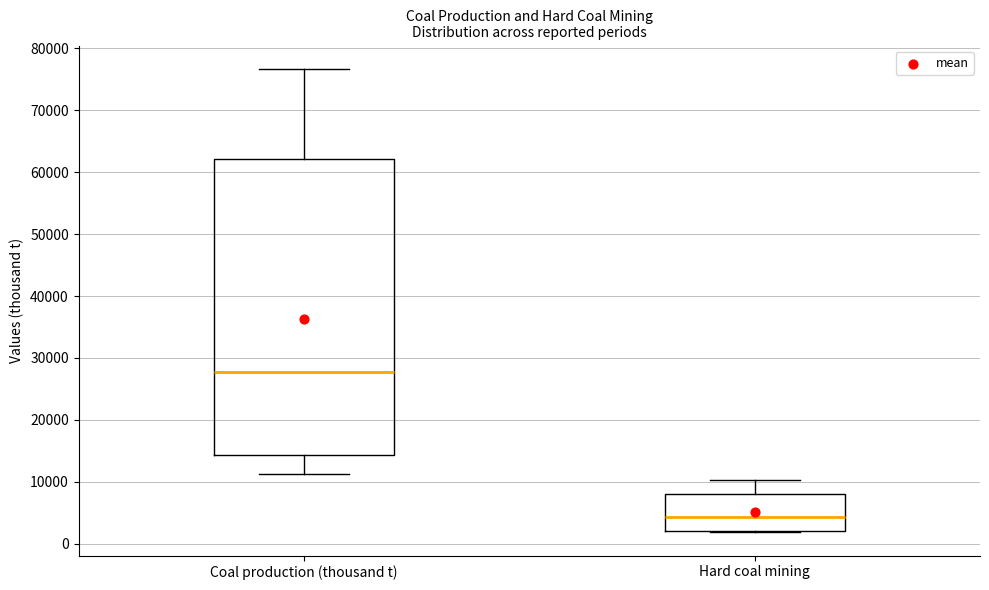

Reading left to right, read every box against the y-axis: the position of its median line, the range the box covers, and the ends of its whiskers. The values are not printed on the chart, so give them approximately, as read against the axis.

Coal production (thousand t): median 28000, box 14000 to 62000, whiskers 11000 to 77000
Hard coal mining: median 4000, box 2000 to 8000, whiskers 2000 to 10000